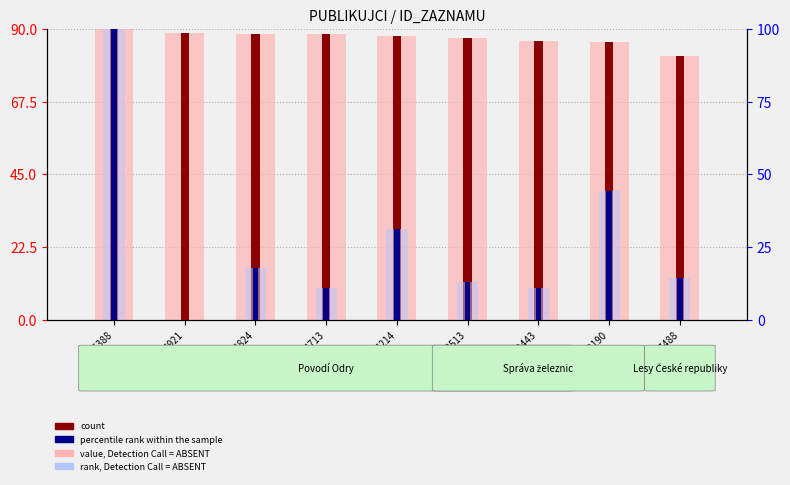

Reading left to right, transcribe all the data shown in this chart.

value, Detection Call = ABSENT: 90.0	88.6	88.5	88.4	88.0	87.3	86.3	86.1	81.7
count: 90.0	88.6	88.5	88.4	88.0	87.3	86.3	86.1	81.7
rank, Detection Call = ABSENT: 100.0	0.0	17.8	10.9	31.2	12.8	11.1	44.3	14.3
percentile rank within the sample: 100.0	0.0	17.8	10.9	31.2	12.8	11.1	44.3	14.3